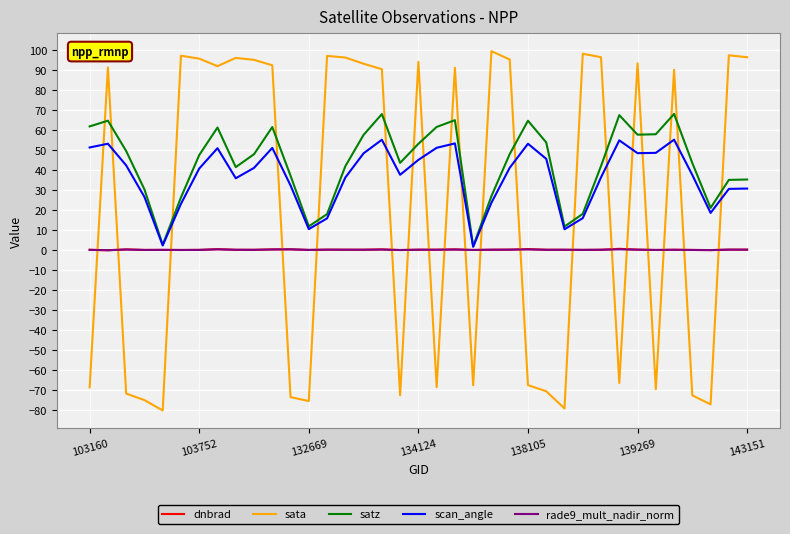

What is the greatest value displayed?

99.6